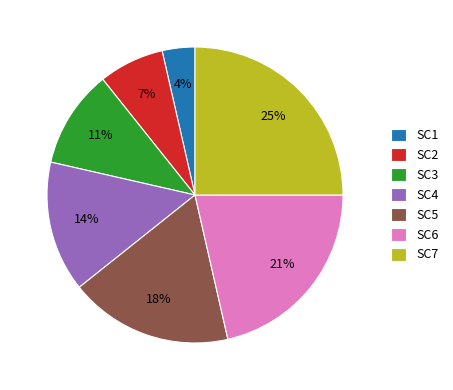

What is the ratio of the value at SC2 to the value at SC6?

0.3